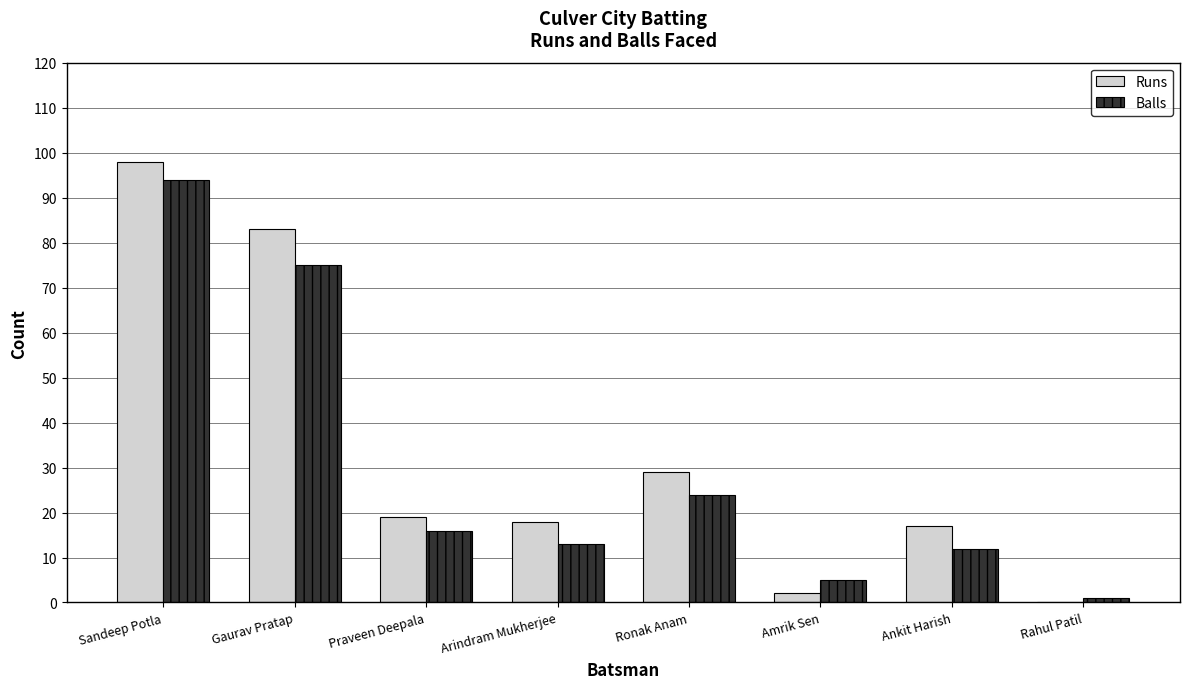

The Runs series shows 5 at Praveen Deepala. True or false?

False